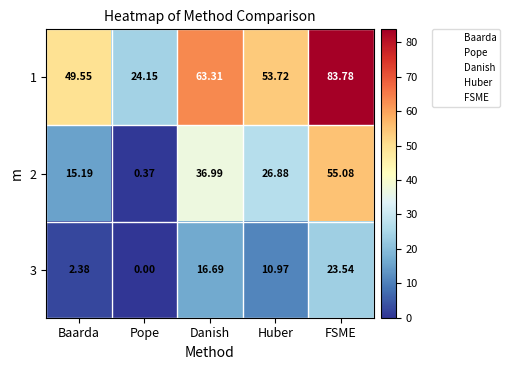

Which series has the widest spread of values?

1